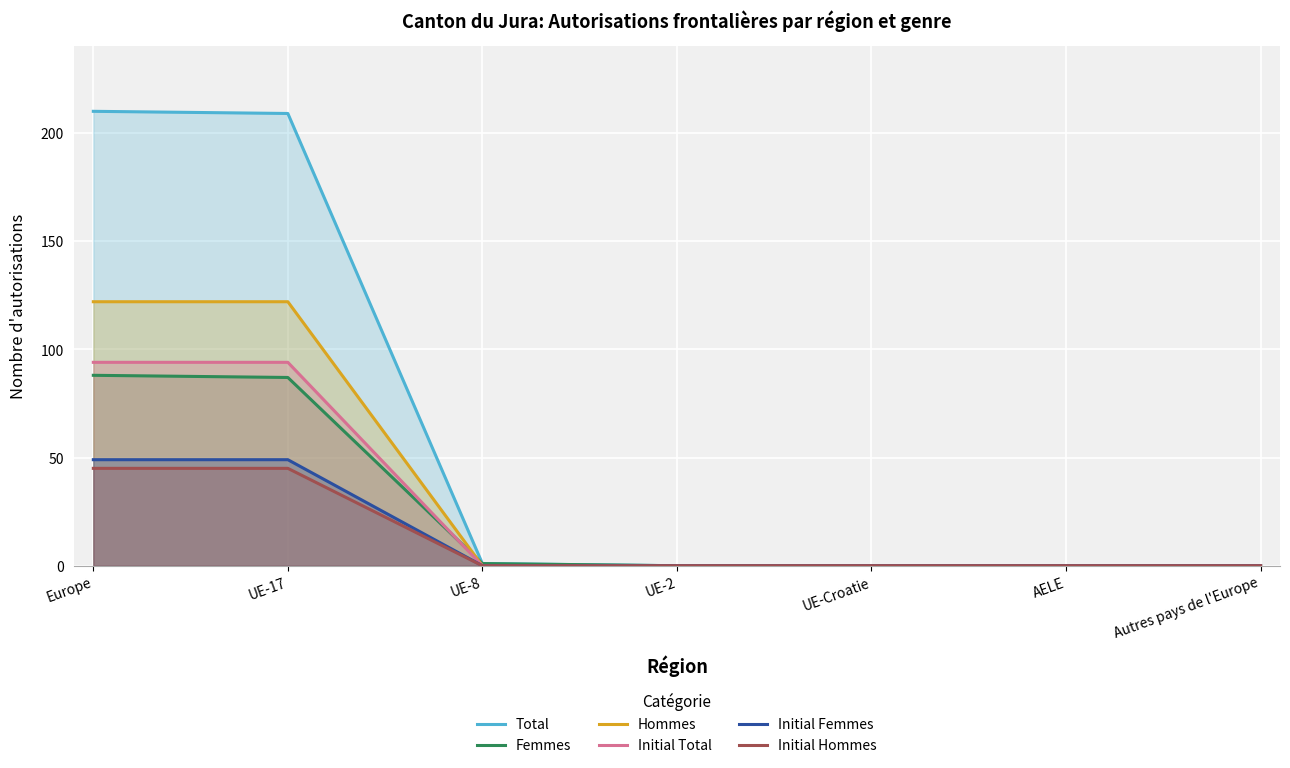

True or false: Initial Femmes and Femmes intersect in this chart.

False